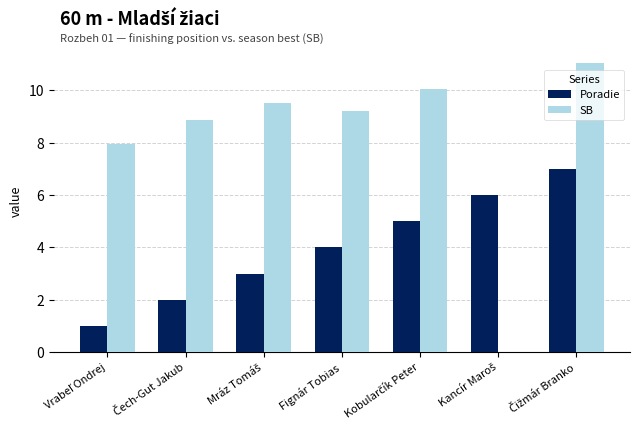

What is the sum of all Poradie values?

28.0